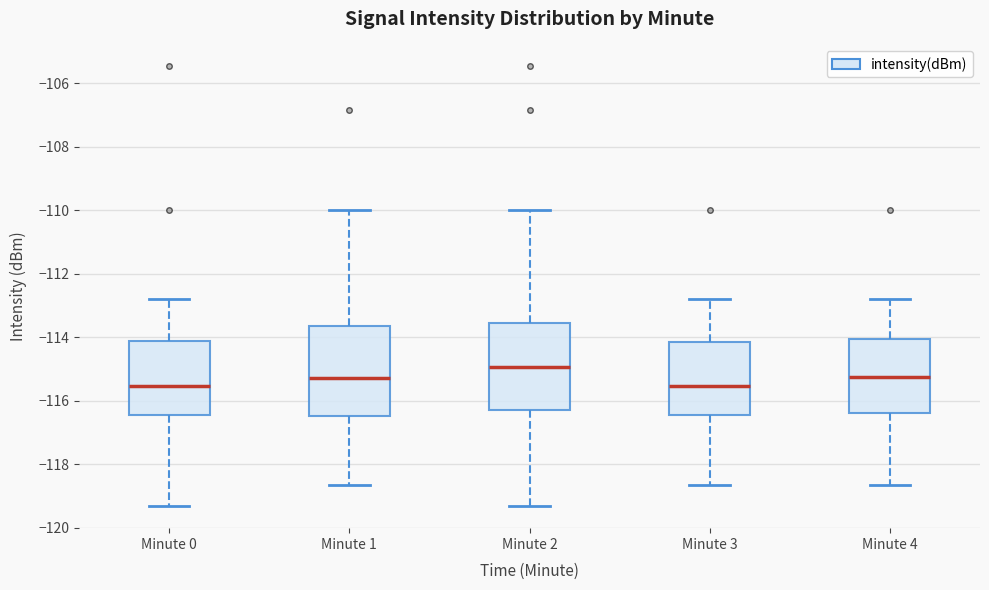

Reading left to right, read every box against the y-axis: the position of its median line, the range the box covers, and the ends of its whiskers. The values are not printed on the chart, so give them approximately, as read against the axis.

Minute 0: median -115.6, box -116.4 to -114.2, whiskers -119.4 to -112.8
Minute 1: median -115.2, box -116.4 to -113.6, whiskers -118.6 to -110.0
Minute 2: median -115.0, box -116.2 to -113.6, whiskers -119.4 to -110.0
Minute 3: median -115.6, box -116.4 to -114.2, whiskers -118.6 to -112.8
Minute 4: median -115.2, box -116.4 to -114.0, whiskers -118.6 to -112.8